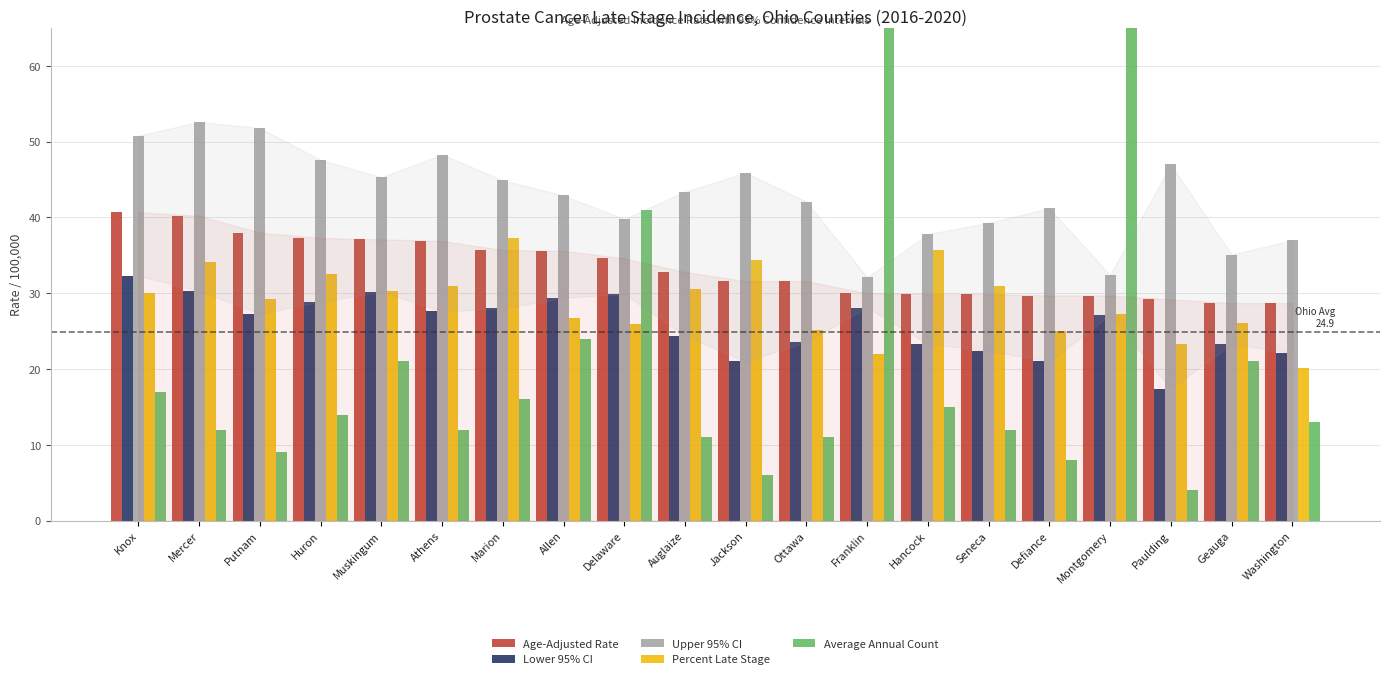

How many bars are there in each group?

5